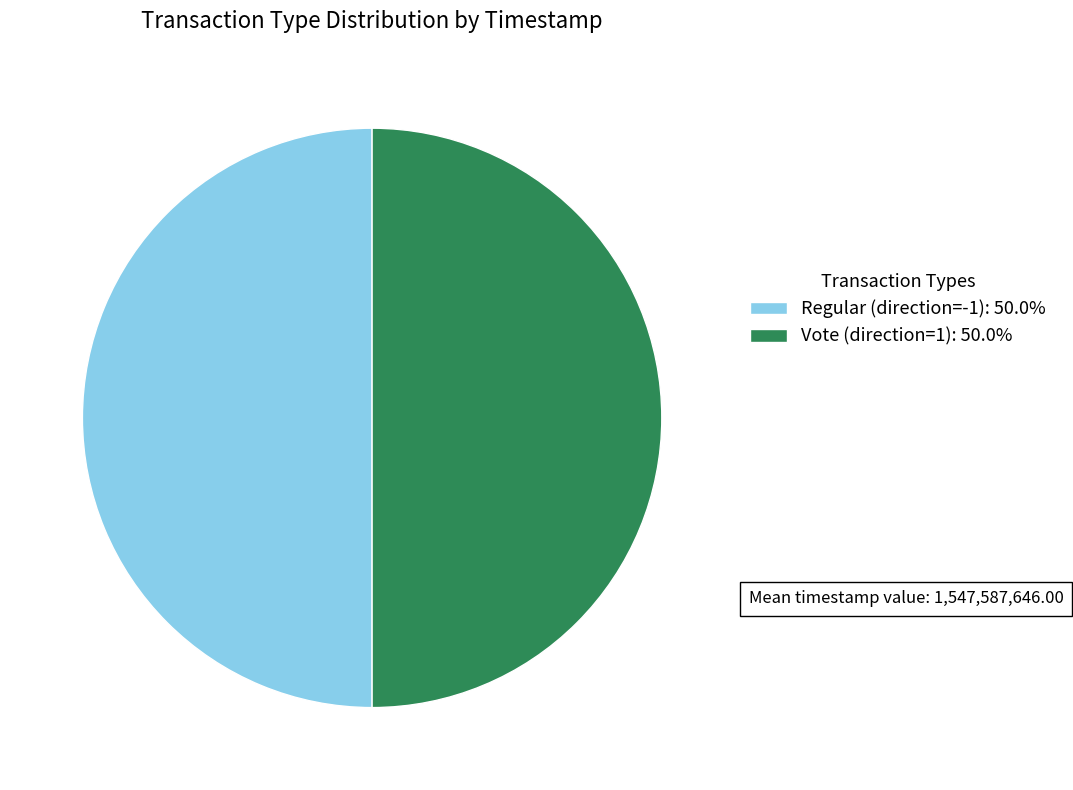

How many segments does this pie chart have?

2